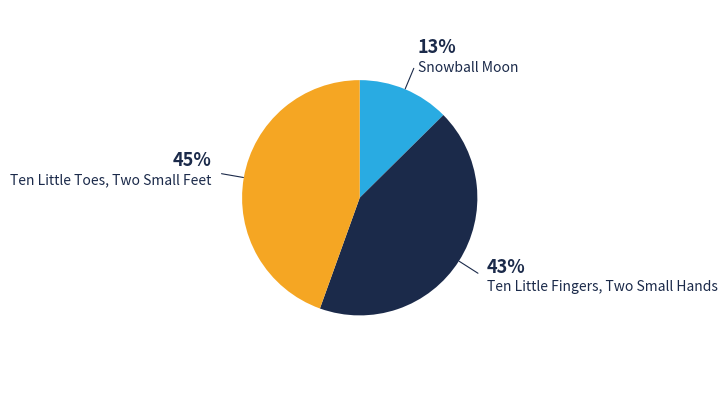

Is the sum of Ten Little Toes, Two Small Feet and Ten Little Fingers, Two Small Hands greater than half?

Yes